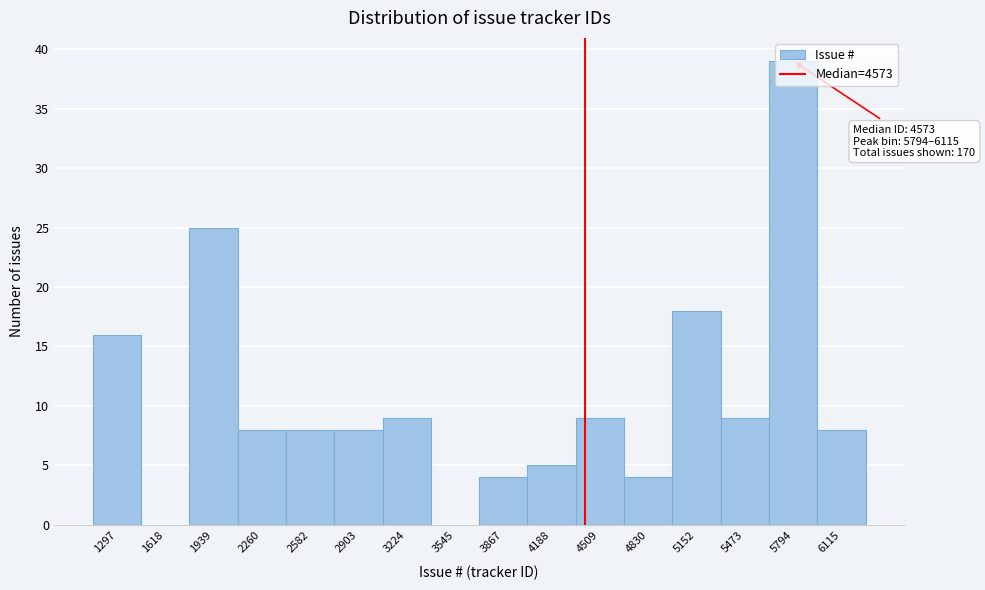

Which has a higher value, 2582 or 3867?

2582